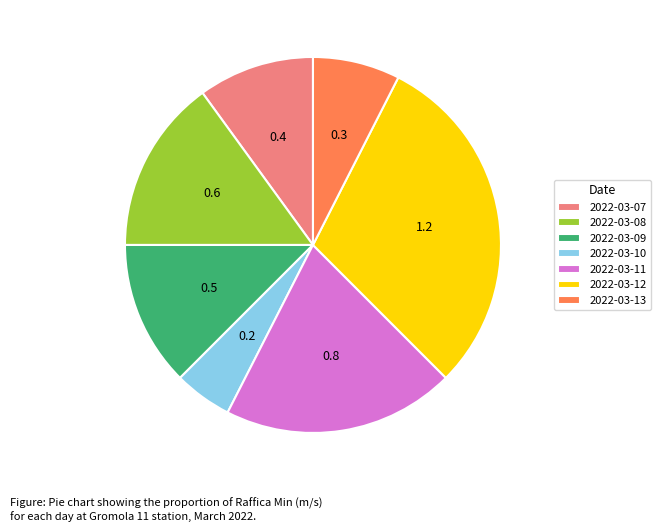

Which slice is the largest?

2022-03-12